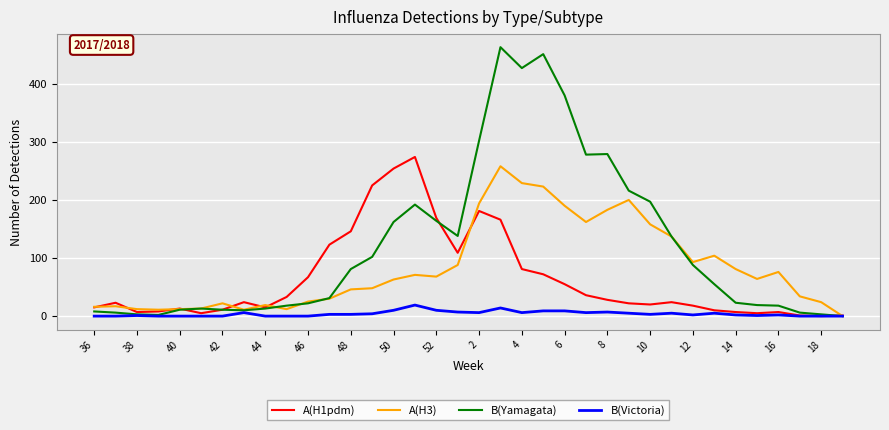

What is the maximum value for B(Yamagata)?

463